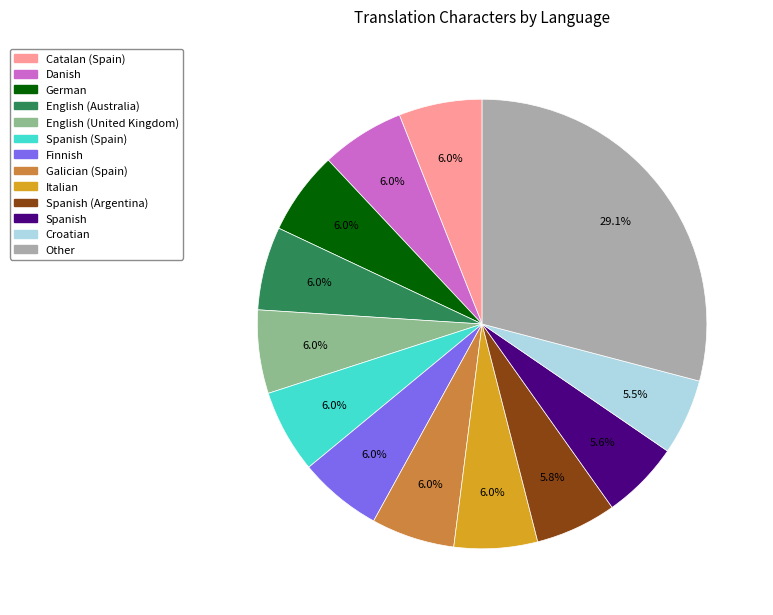

Does any single category account for the majority?

No